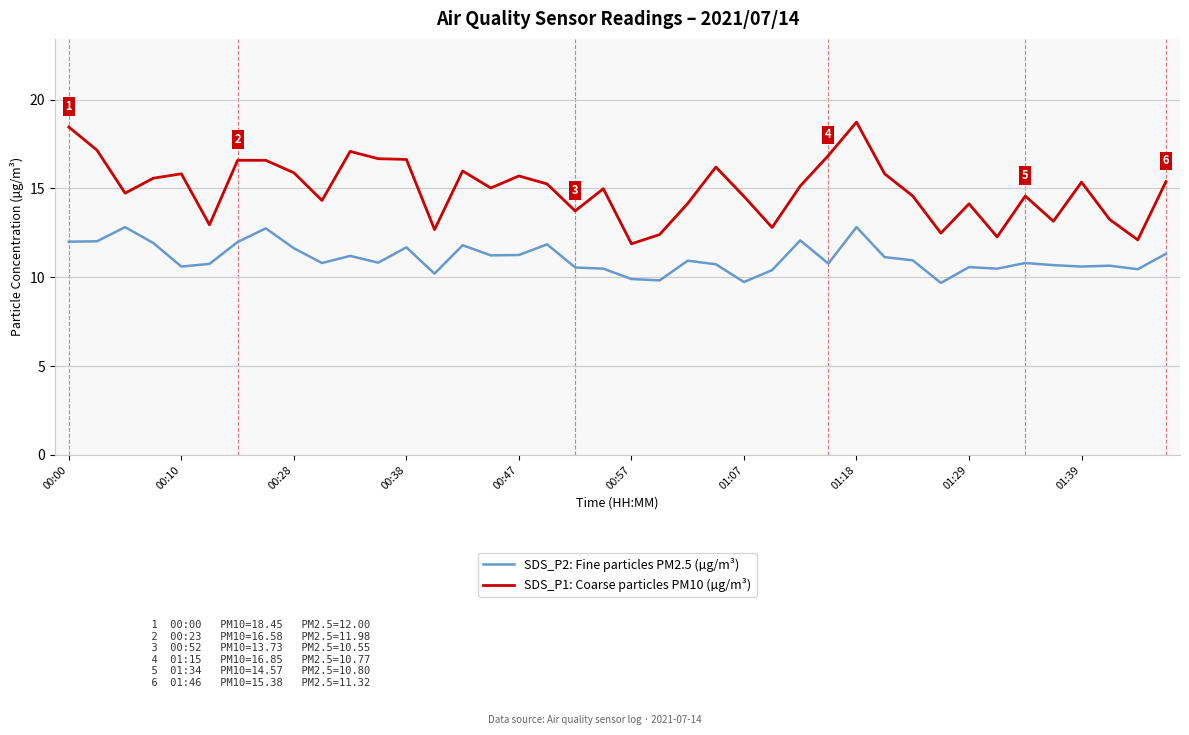

Which series has the widest spread of values?

SDS_P1: Coarse particles PM10 (µg/m³)